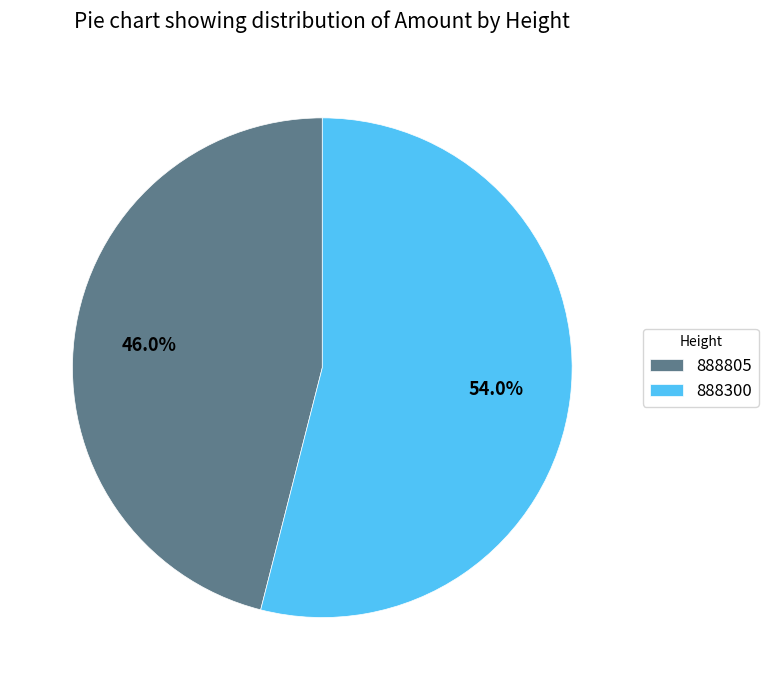

Combined, do 888805 and 888300 account for over 50%?

Yes